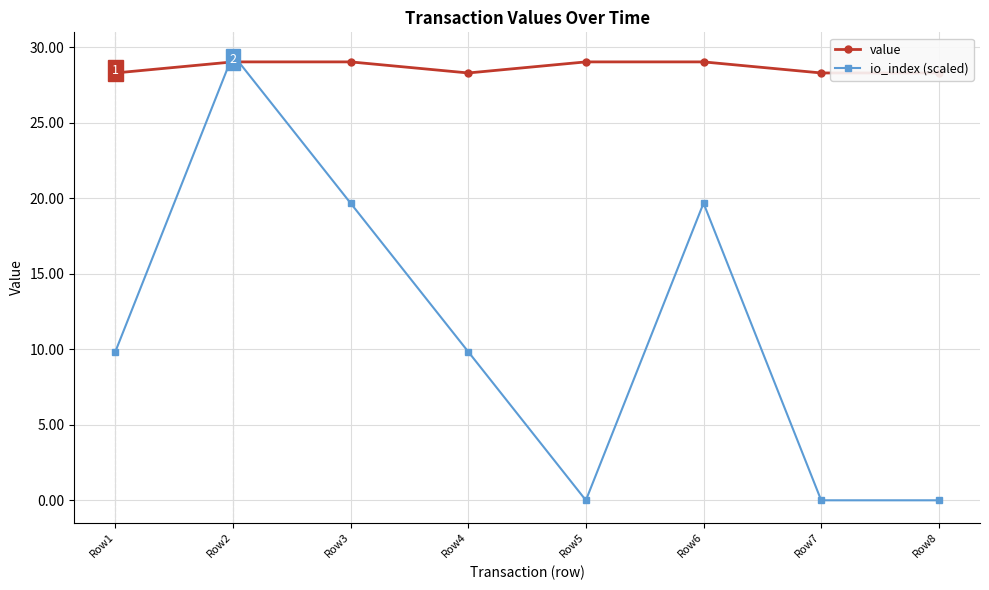

Is it true that io_index (scaled) equals 16.0 at Row4?

False